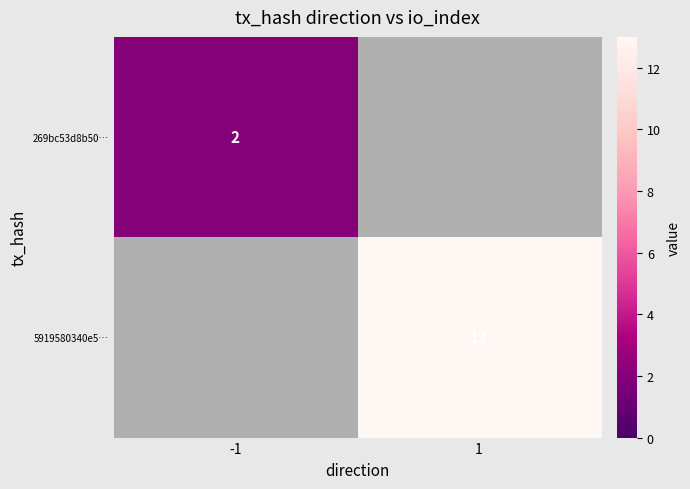

The value of 5919580340e5… at 1 is 21. True or false?

False